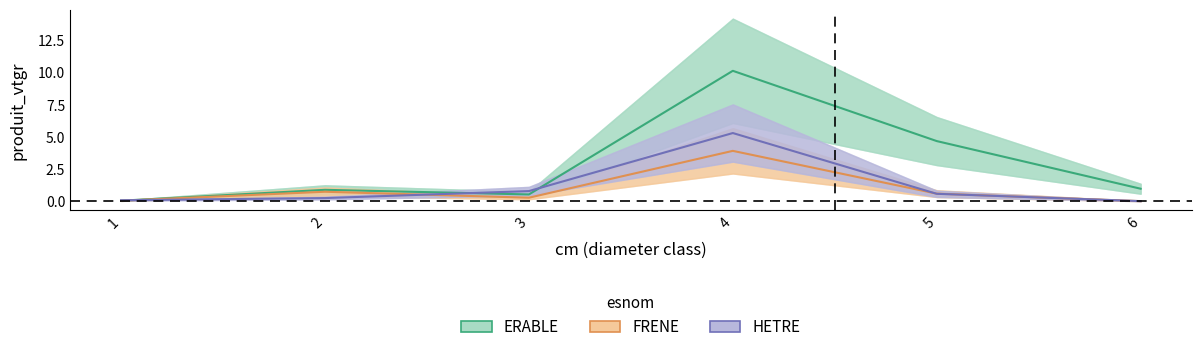

What is the highest value of the ERABLE series?

10.1